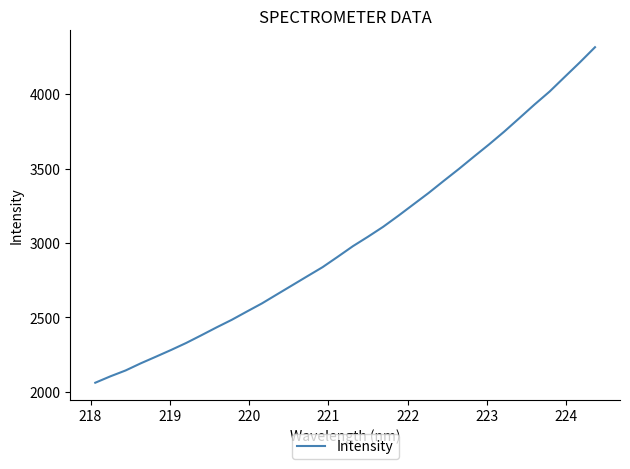

What is the smallest value displayed?

2060.7